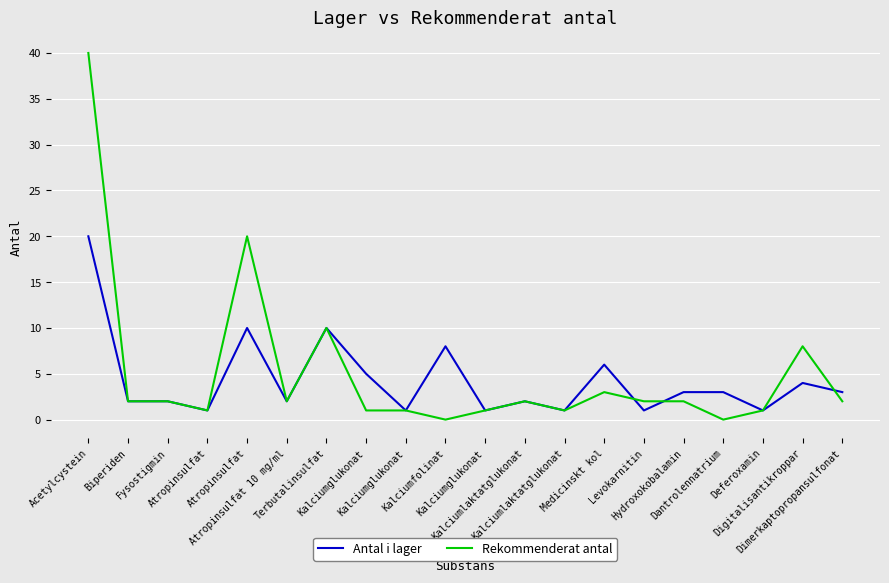

At which category does the chart reach its minimum across all series?

Kalciumfolinat